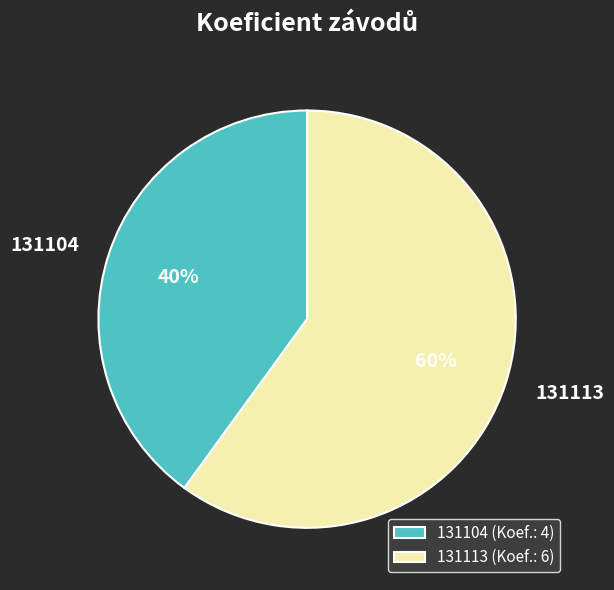

Does 131113 account for over 50% of the chart?

Yes